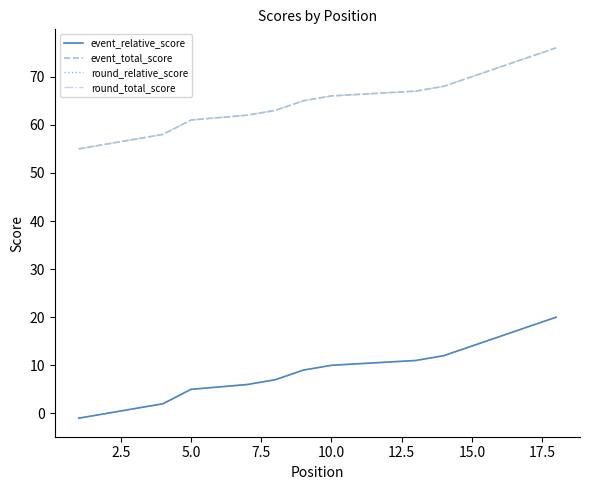

Rank the series at 5.0 from lowest to highest value.

event_relative_score, round_relative_score, event_total_score, round_total_score